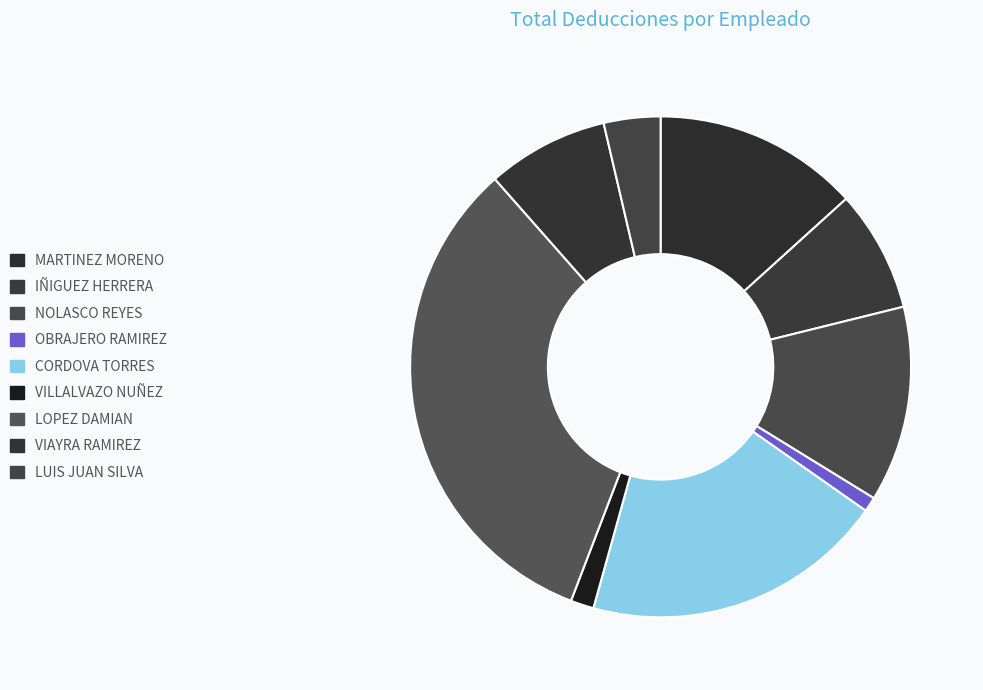

Count the number of slices in the pie.

9